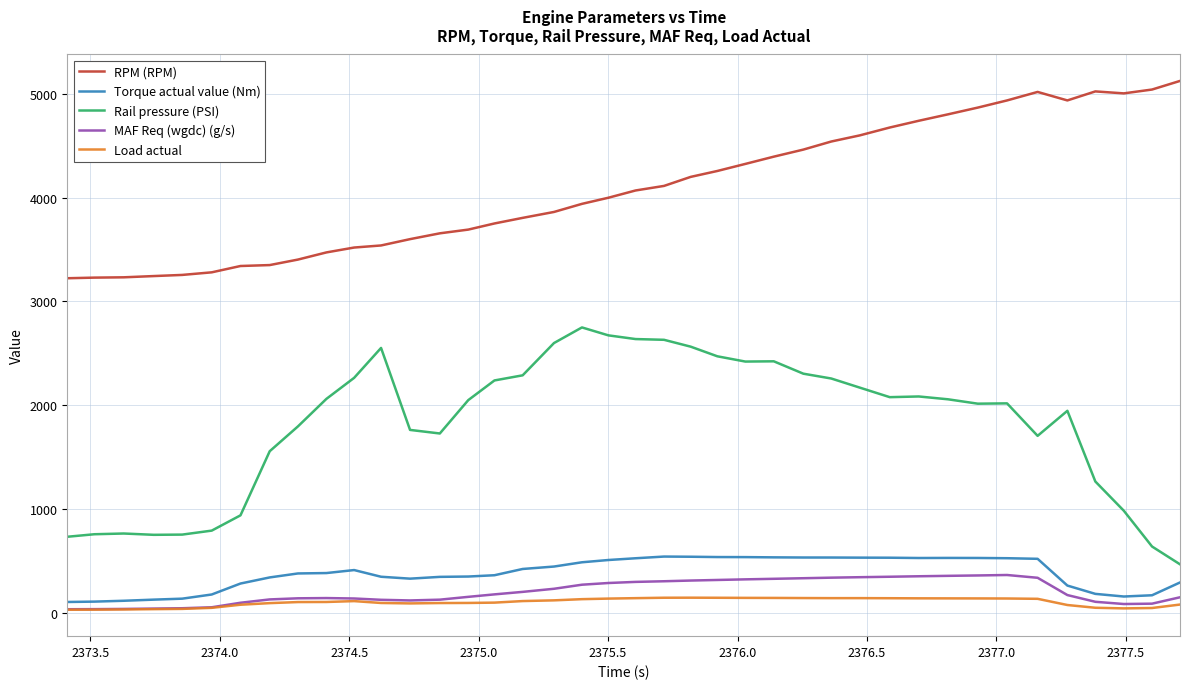

What is the minimum value for Rail pressure (PSI)?

466.5